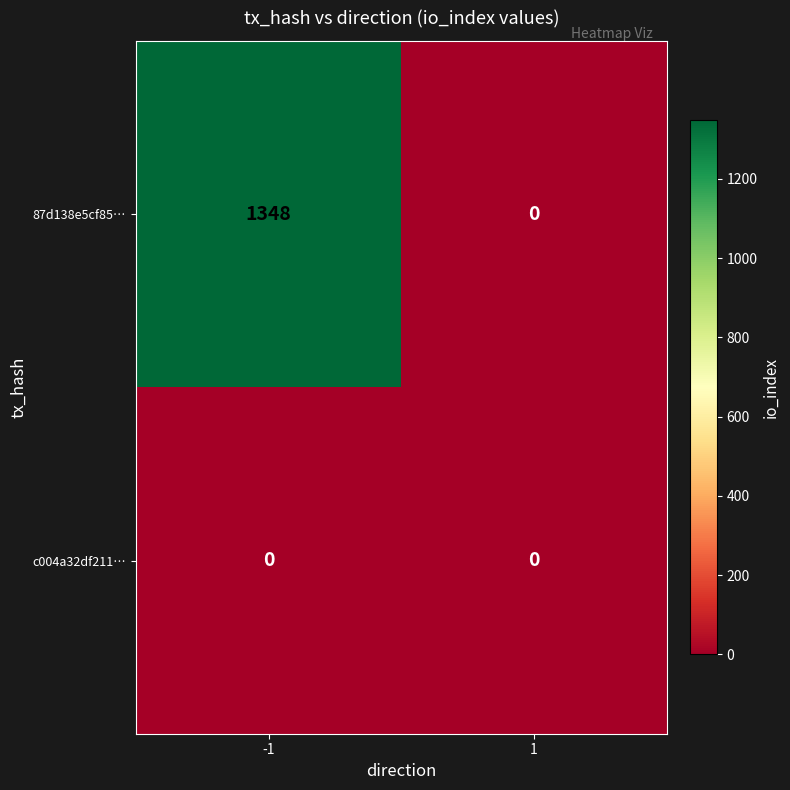

List the series in order of their overall mean, lowest first.

c004a32df211…, 87d138e5cf85…